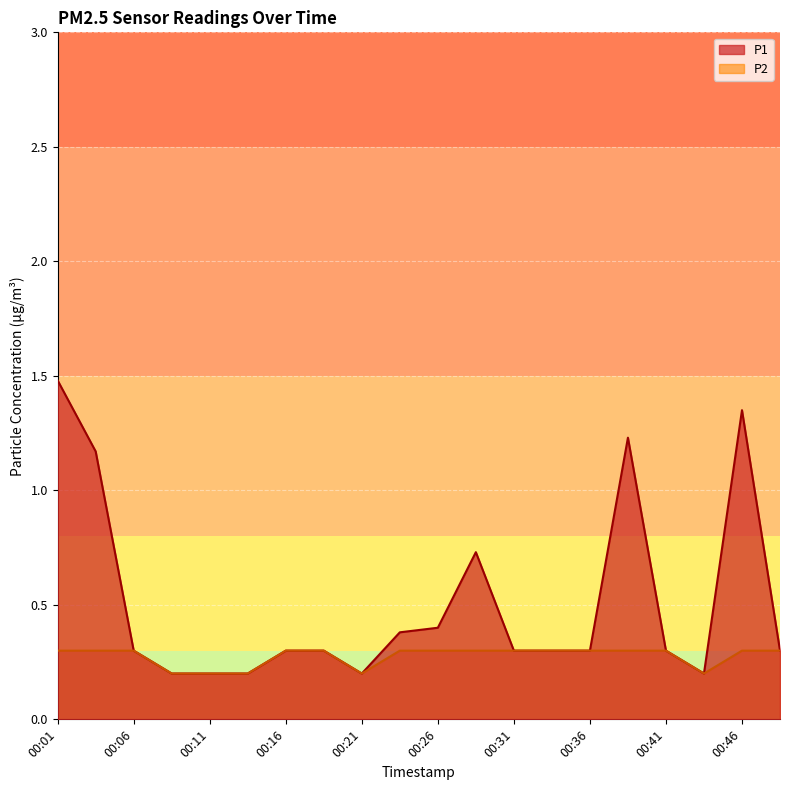

True or false: P1 and P2 intersect in this chart.

False